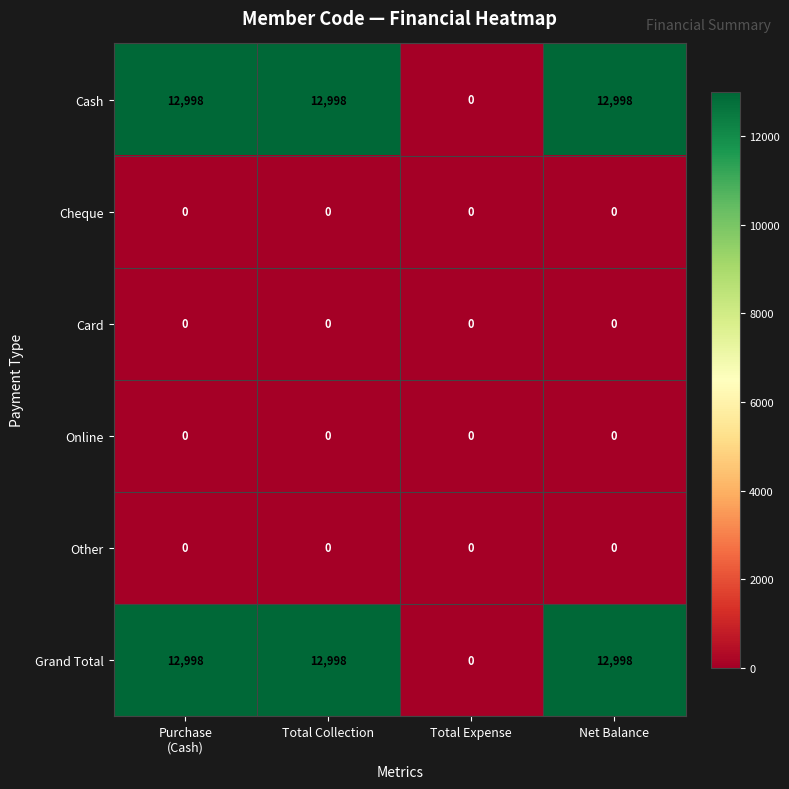

What is the difference between the Grand Total values at Net Balance and Total Expense?

12998